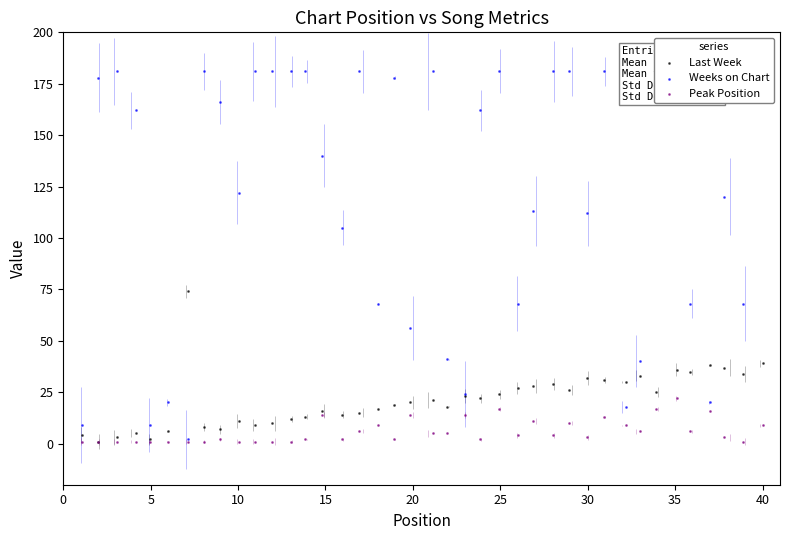

Which series contains the lowest Y value?

Last Week